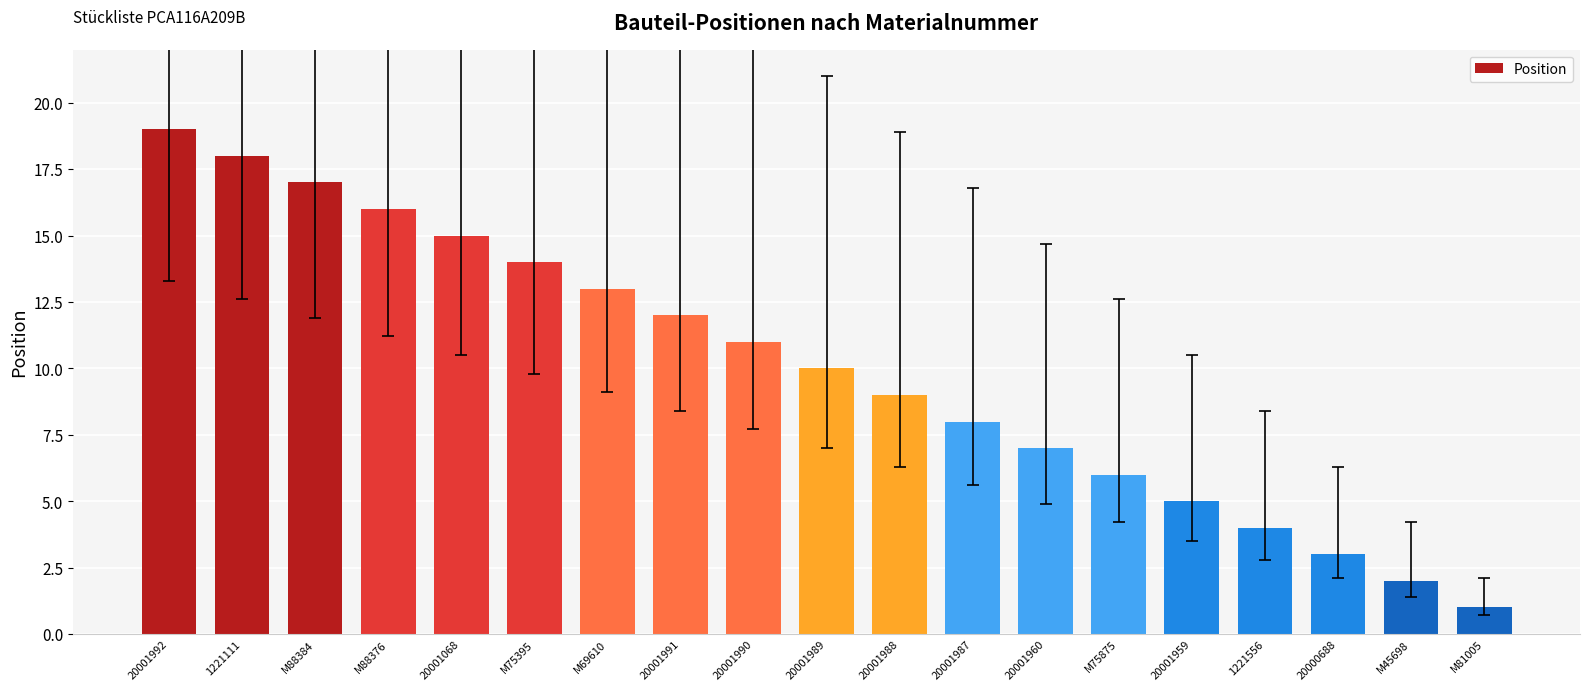

Which label corresponds to the largest value in the chart?

20001992